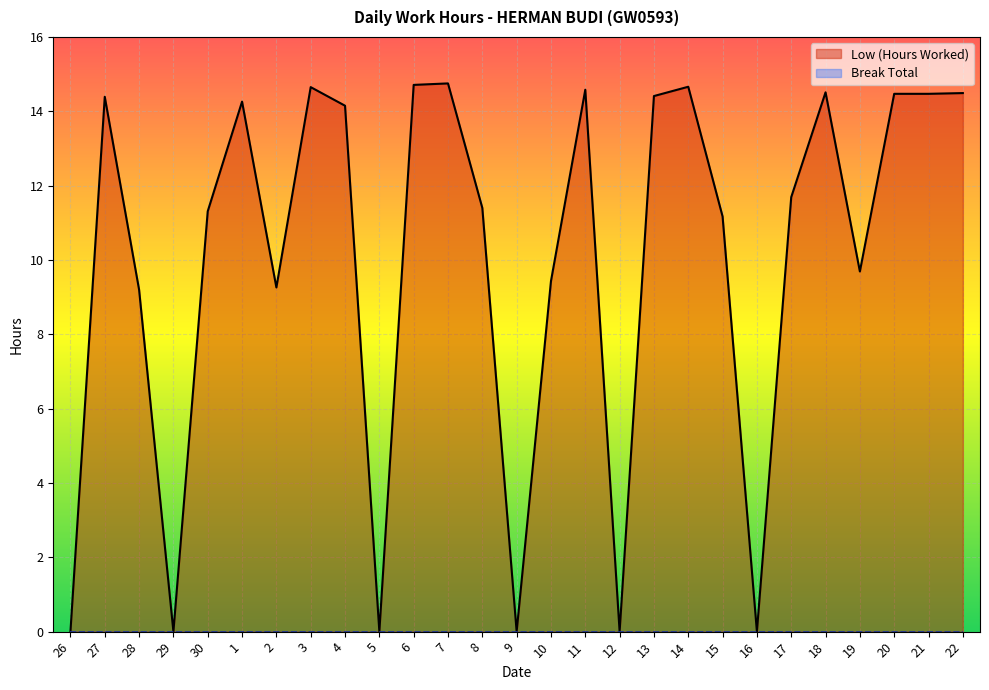

At which category does the chart reach its peak across all series?

7